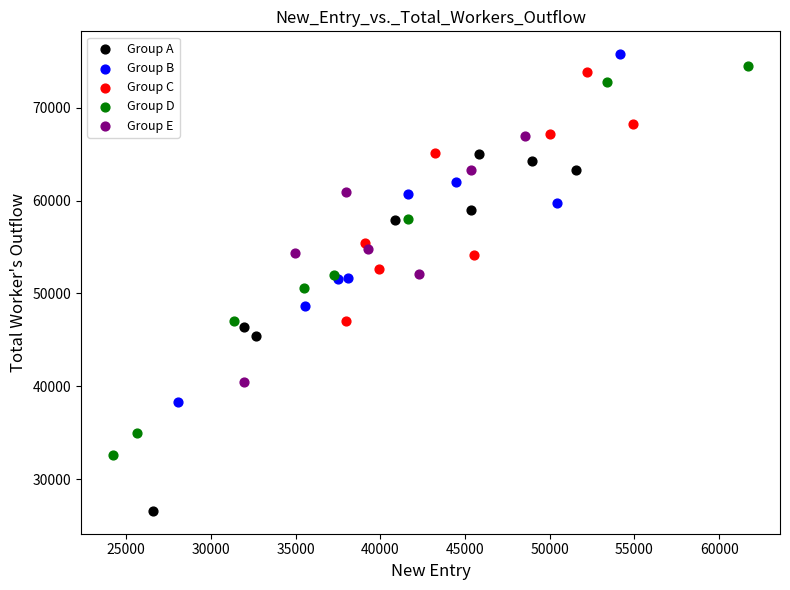

Which series has the widest spread of Y values?

Group D